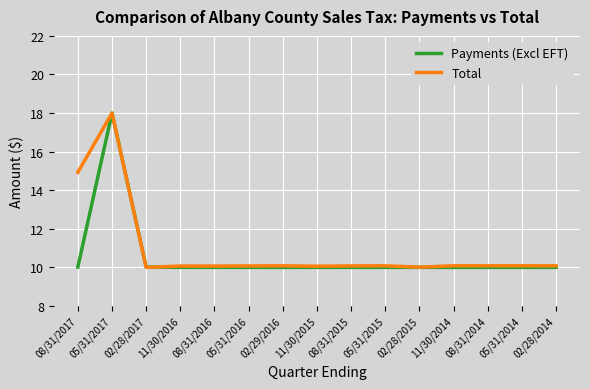

The Payments (Excl EFT) series shows 10.0 at 05/31/2016. True or false?

True